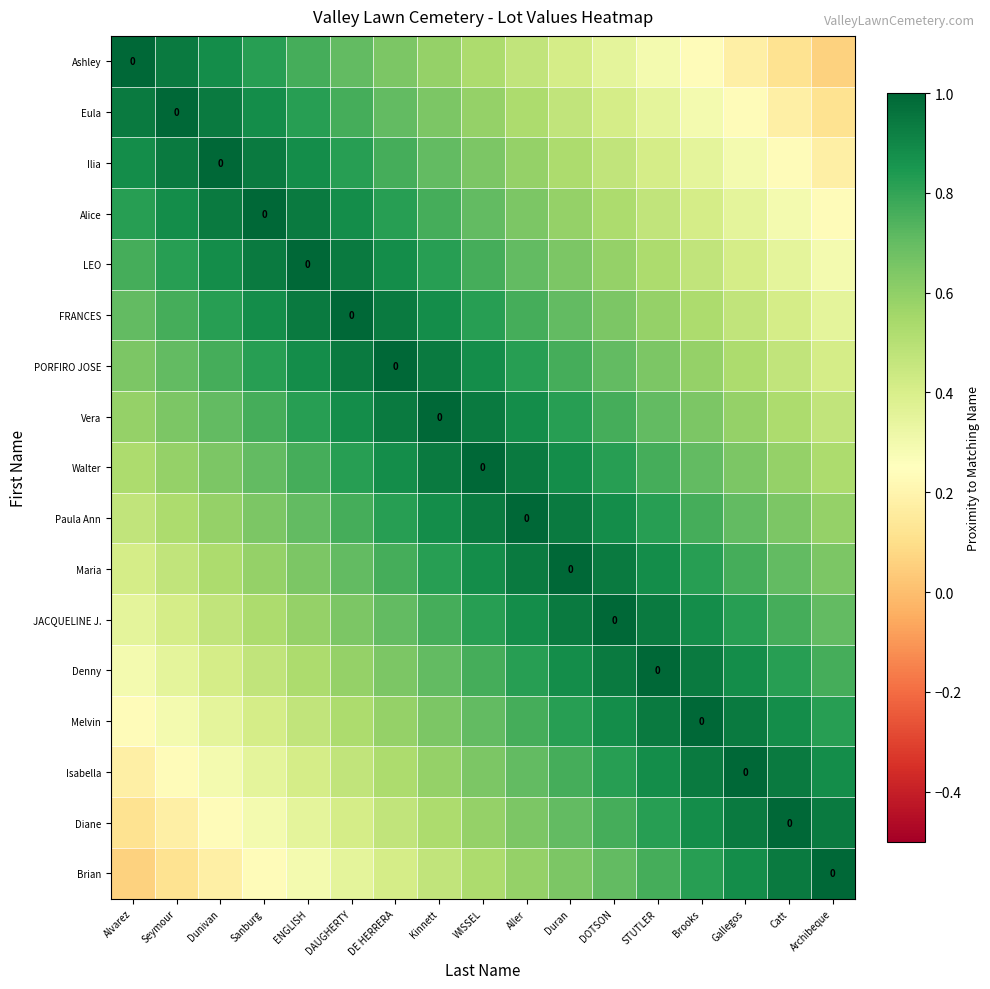

The value of Ilia at Seymour is 1.5. True or false?

False